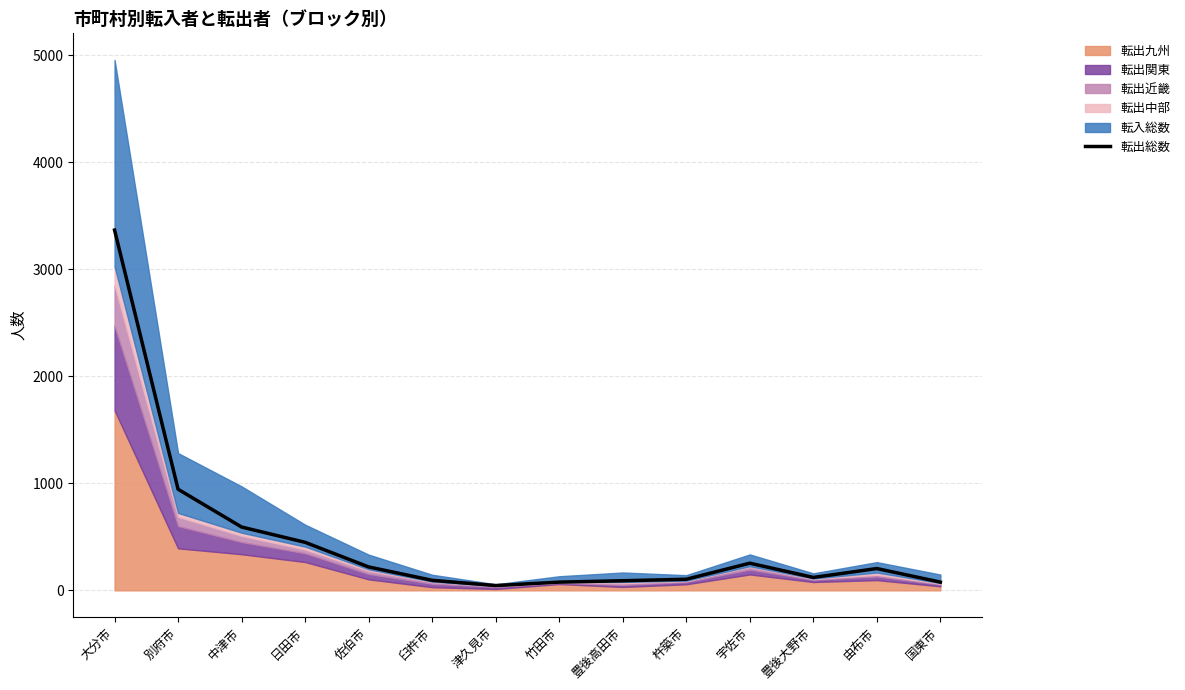

Reading left to right, what are all the values shown in this chart?

3368	945	592	449	219	94	45	77	90	104	254	121	204	77